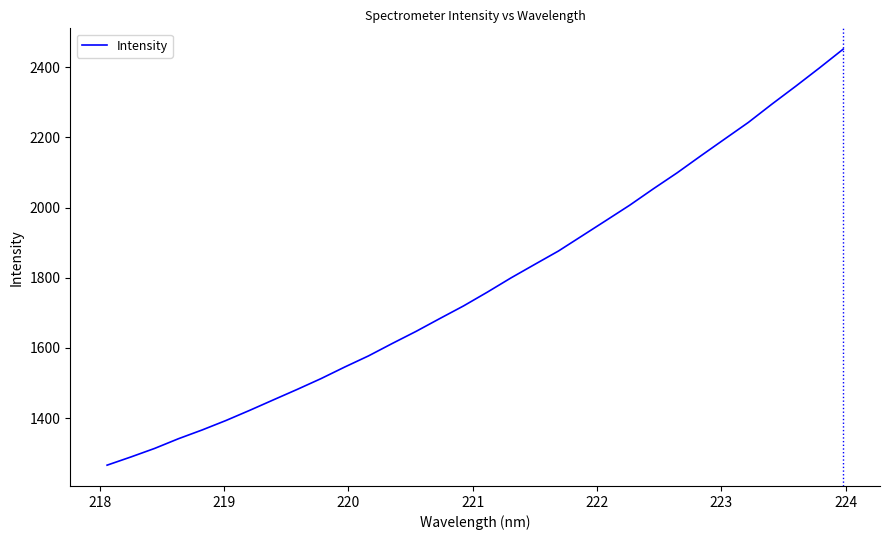

What is the minimum value shown in the chart?

1266.0